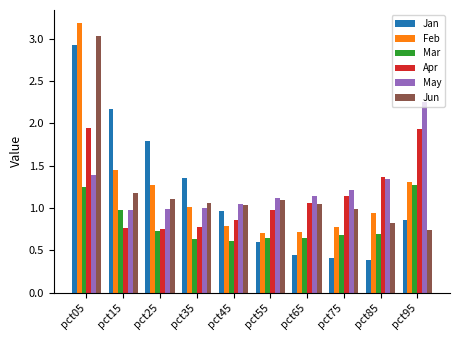

Which label corresponds to the largest value in the chart?

pct05